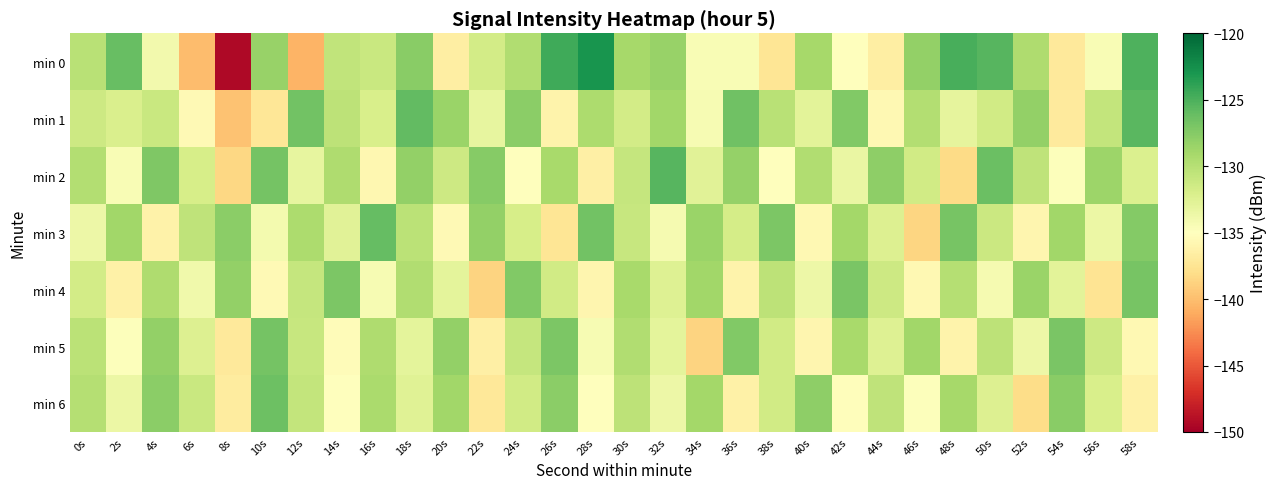

Which series has the widest spread of values?

min 0